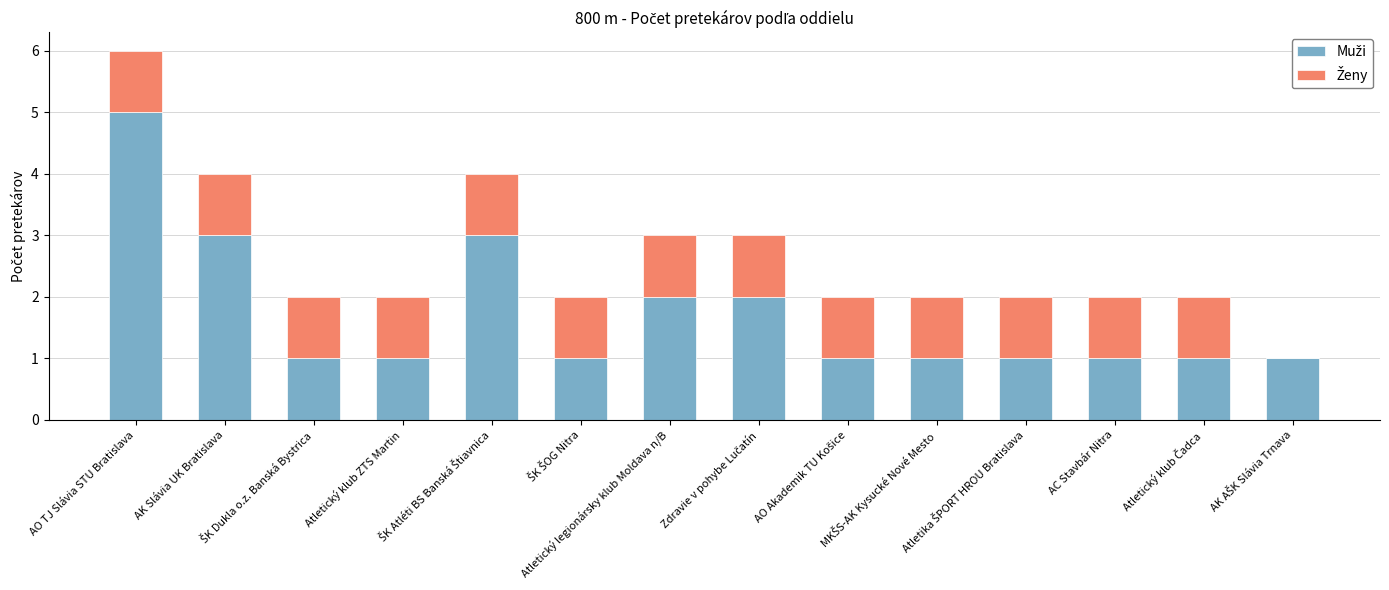

What is the label of the 5th bar from the right?

MKŠS-AK Kysucké Nové Mesto